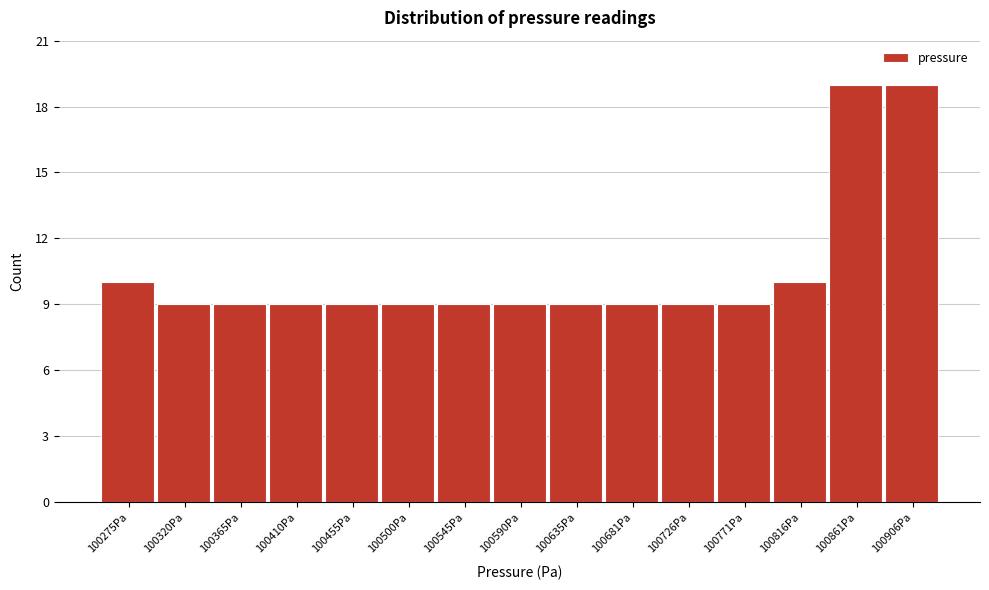

Reading right to left, list all the values displayed in this chart.

100906Pa=19	100861Pa=19	100816Pa=10	100771Pa=9	100726Pa=9	100681Pa=9	100635Pa=9	100590Pa=9	100545Pa=9	100500Pa=9	100455Pa=9	100410Pa=9	100365Pa=9	100320Pa=9	100275Pa=10